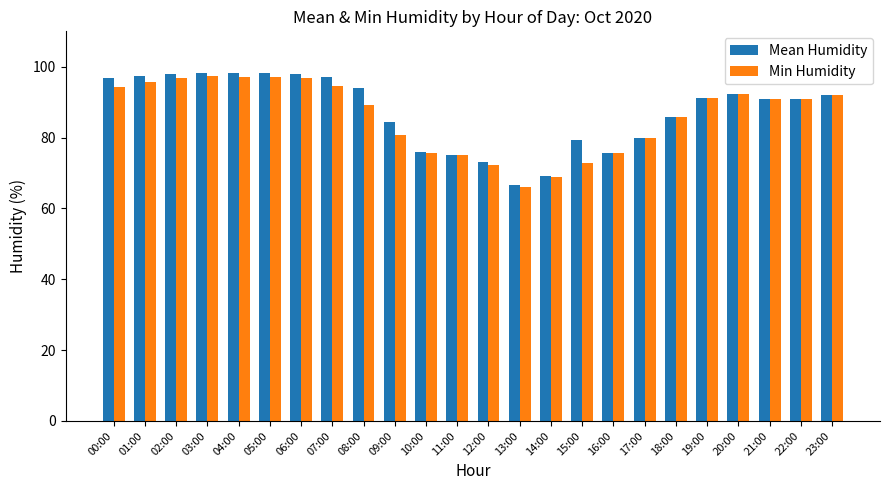

Read the Min Humidity value at 20:00.

92.4